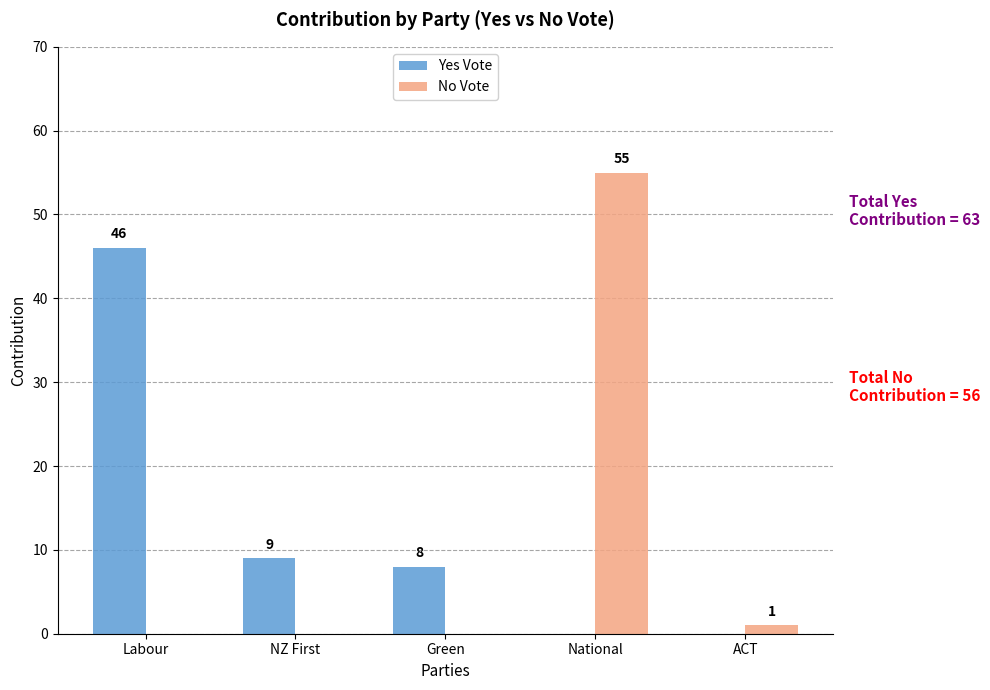

Which series has the widest spread of values?

No Vote